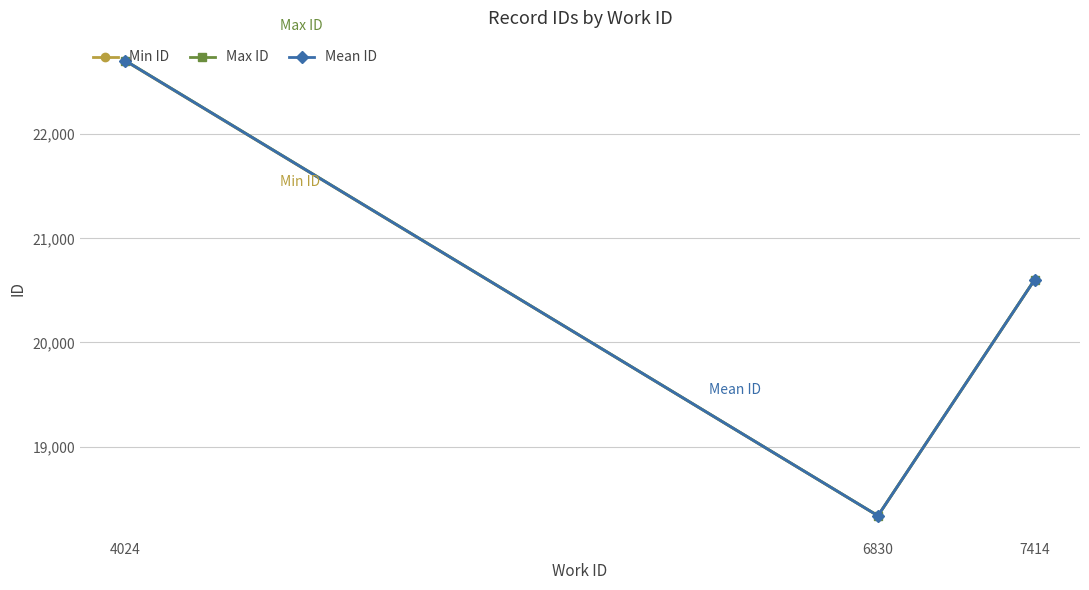

Rank the series by their average value, from highest to lowest.

Max ID, Mean ID, Min ID